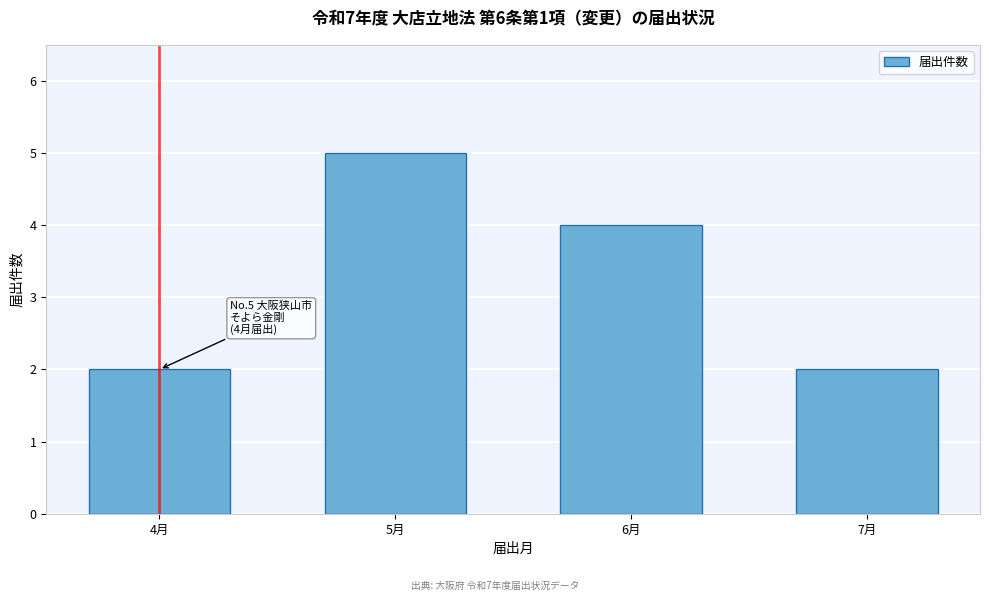

Reading right to left, list all the values displayed in this chart.

7月=2	6月=4	5月=5	4月=2